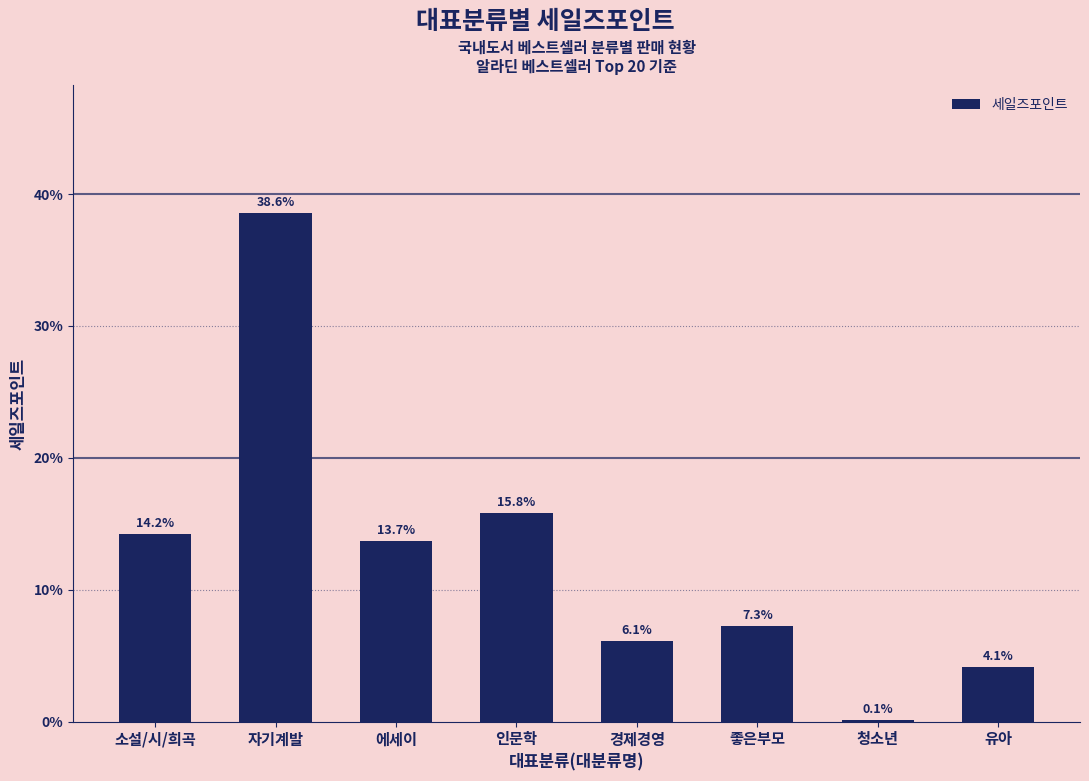

Is it true that the value at 자기계발 is 26.3?

False